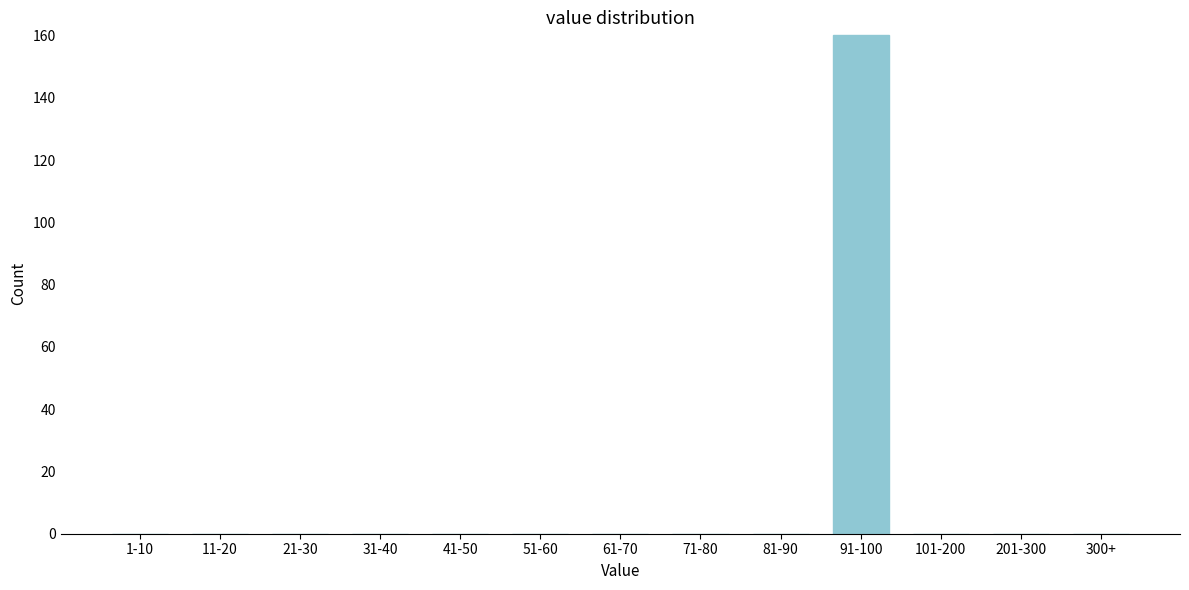

Reading left to right, list all the values displayed in this chart.

1-10=0	11-20=0	21-30=0	31-40=0	41-50=0	51-60=0	61-70=0	71-80=0	81-90=0	91-100=160	101-200=0	201-300=0	300+=0